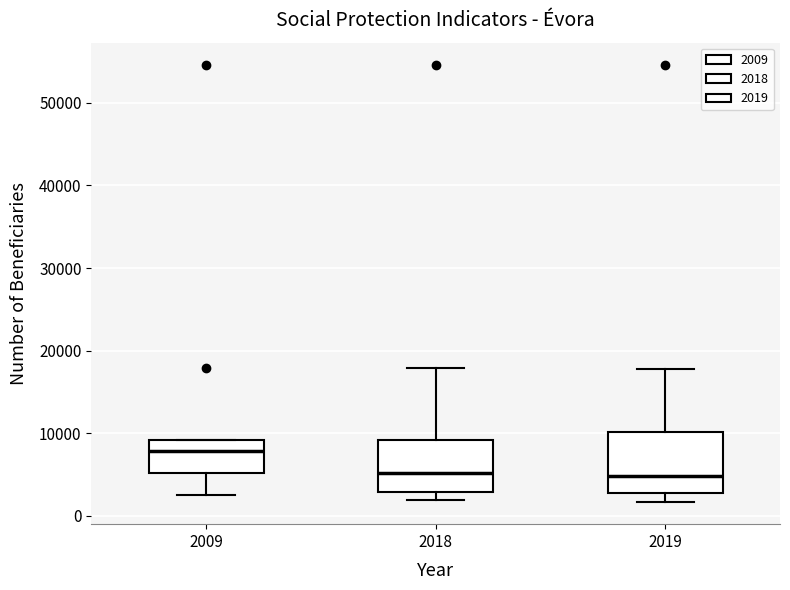

Which box has the highest median line?

2009